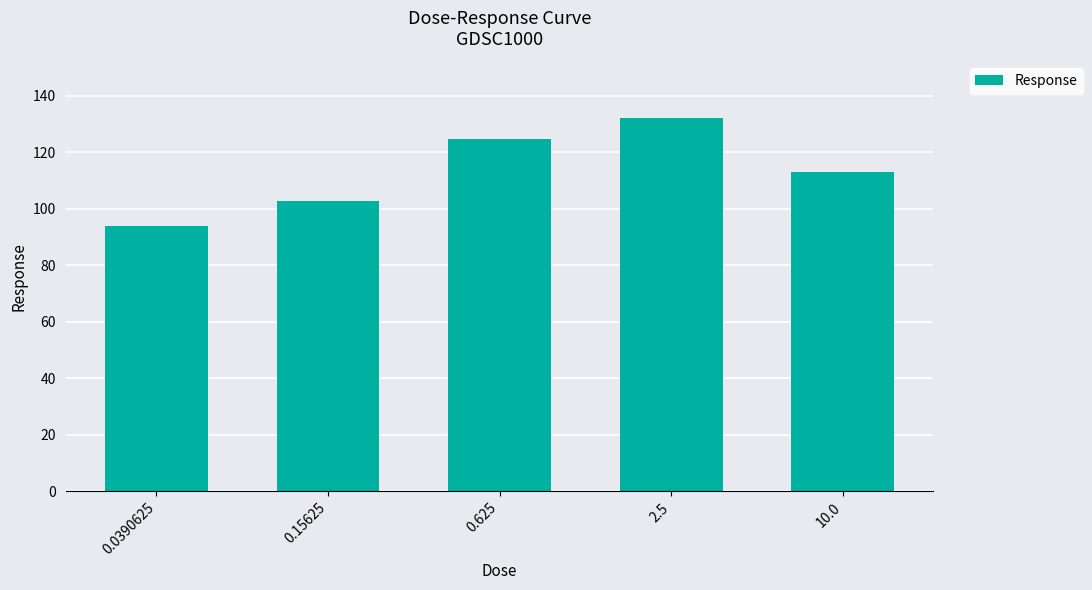

Which has a higher value, 10.0 or 0.15625?

10.0